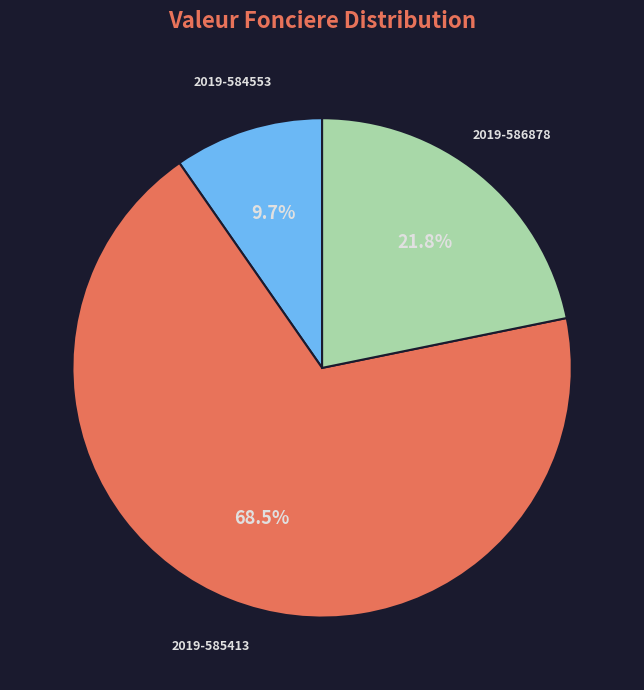

Is there a majority slice in this chart?

Yes